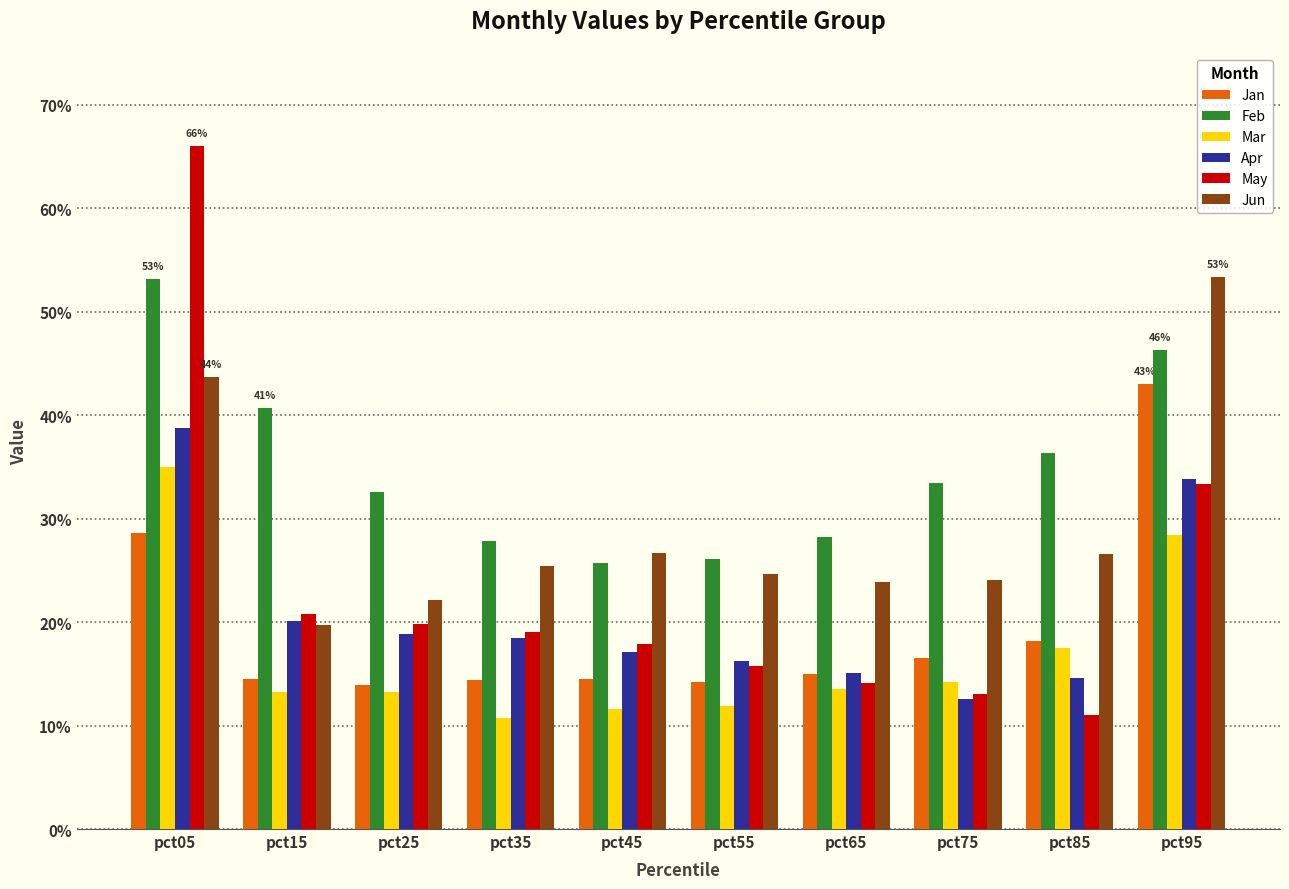

Are the bars grouped side by side (vs. stacked)?

Yes